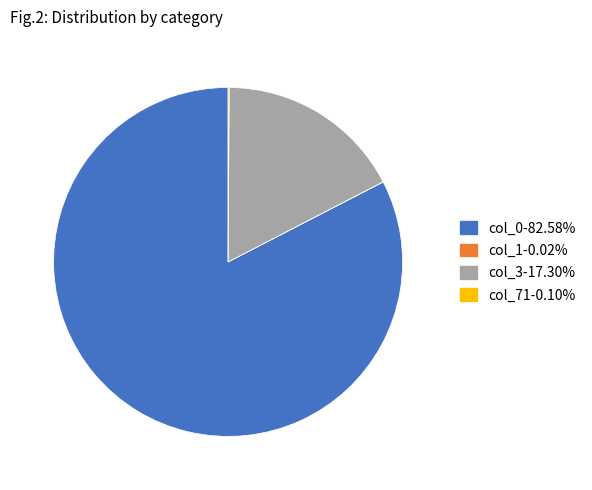

Which slice is the largest?

col_0